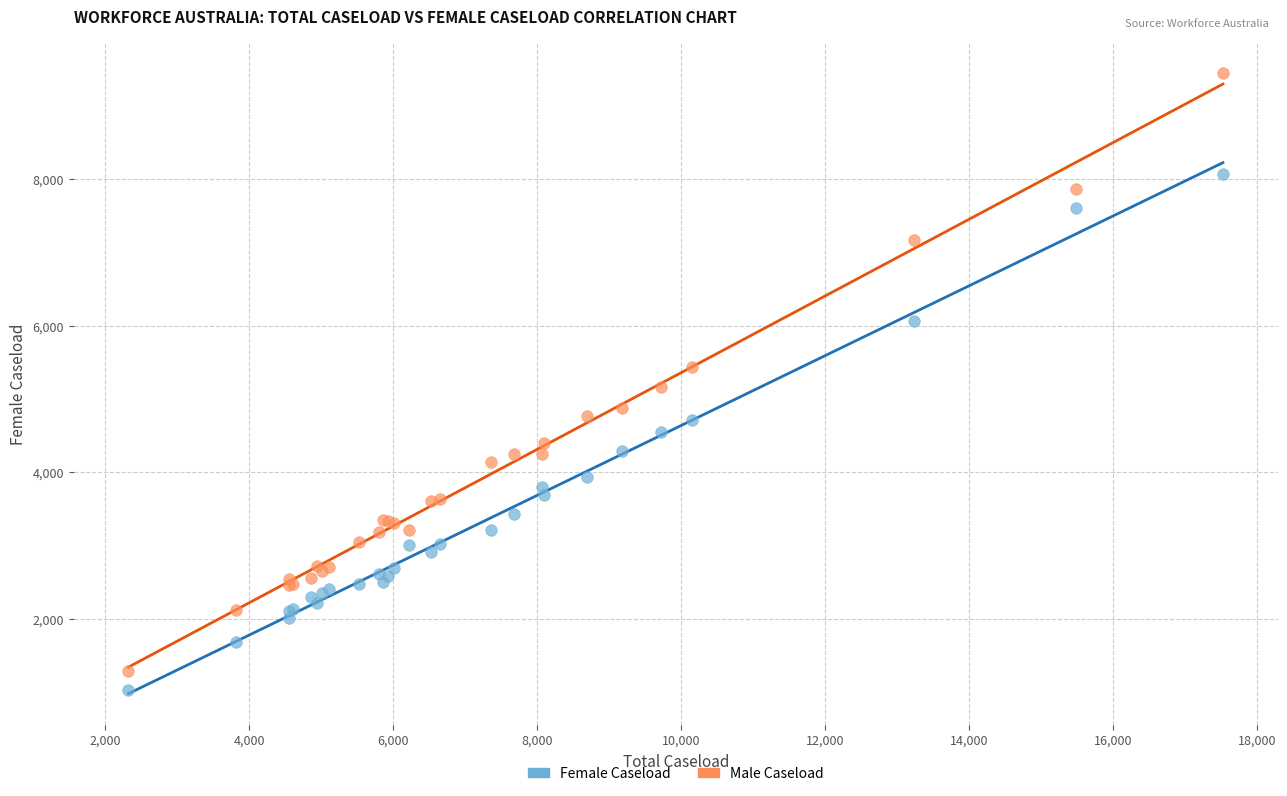

Which series contains the lowest Y value?

Female Caseload